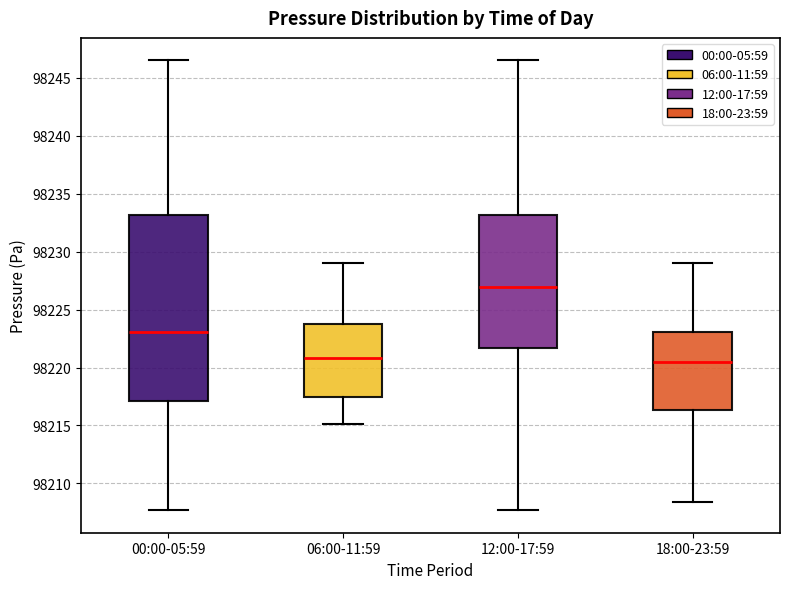

Reading left to right, transcribe this box plot: for each box, give where its median line is, the range the box spans, and where its two whiskers end, as read against the y-axis. The values are not printed on the chart, so give them approximately, as read against the axis.

00:00-05:59: median 98223.0, box 98217.0 to 98233.0, whiskers 98207.5 to 98246.5
06:00-11:59: median 98221.0, box 98217.5 to 98224.0, whiskers 98215.0 to 98229.0
12:00-17:59: median 98227.0, box 98221.5 to 98233.0, whiskers 98207.5 to 98246.5
18:00-23:59: median 98220.5, box 98216.5 to 98223.0, whiskers 98208.5 to 98229.0